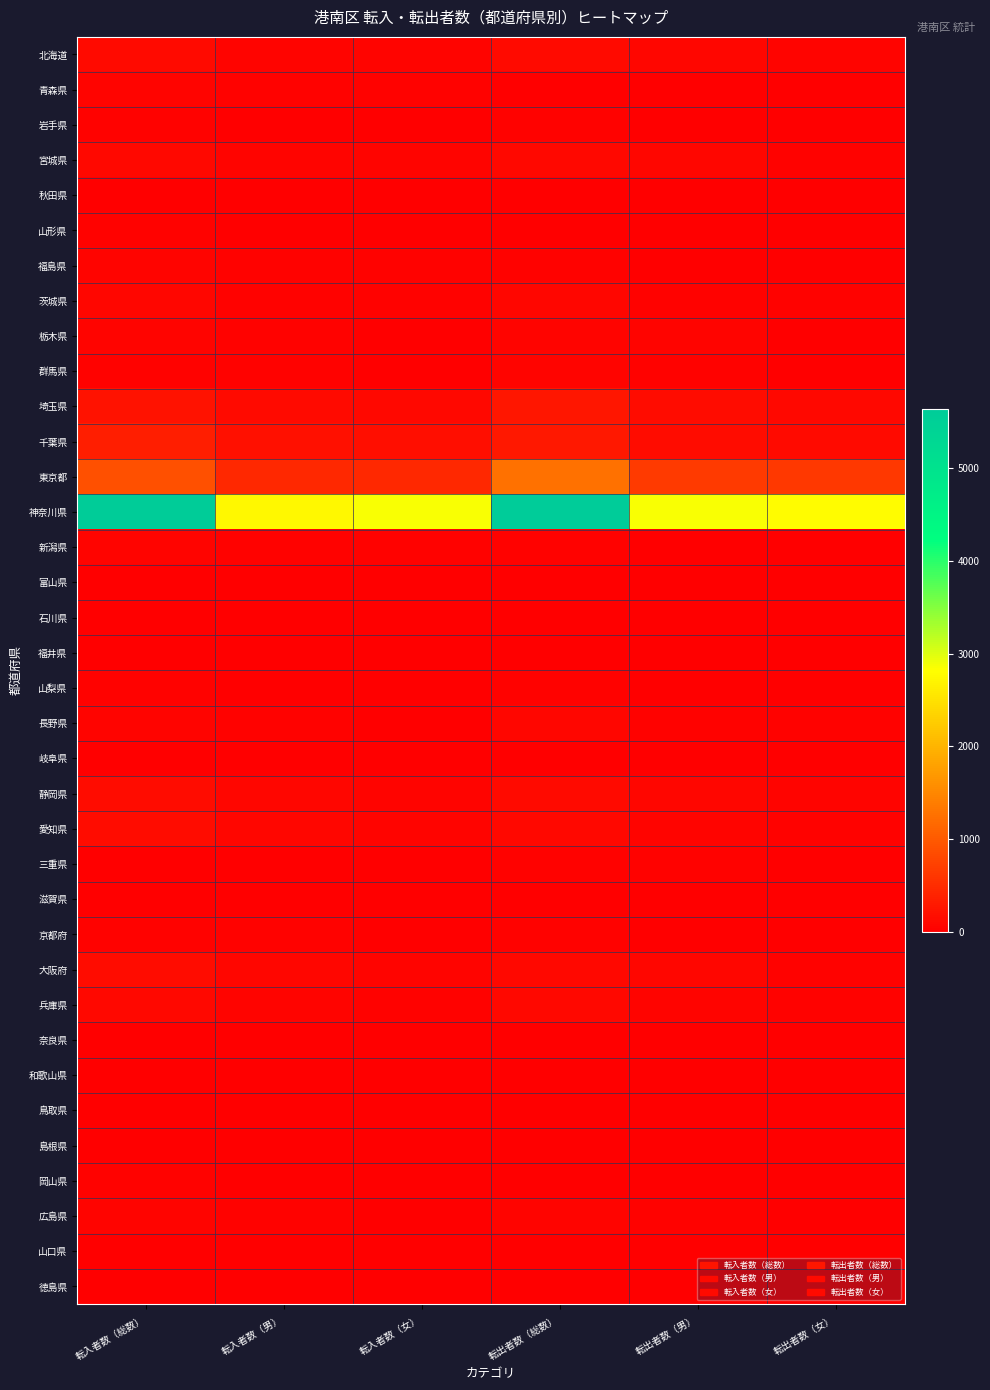

How many distinct data groups are displayed?

36